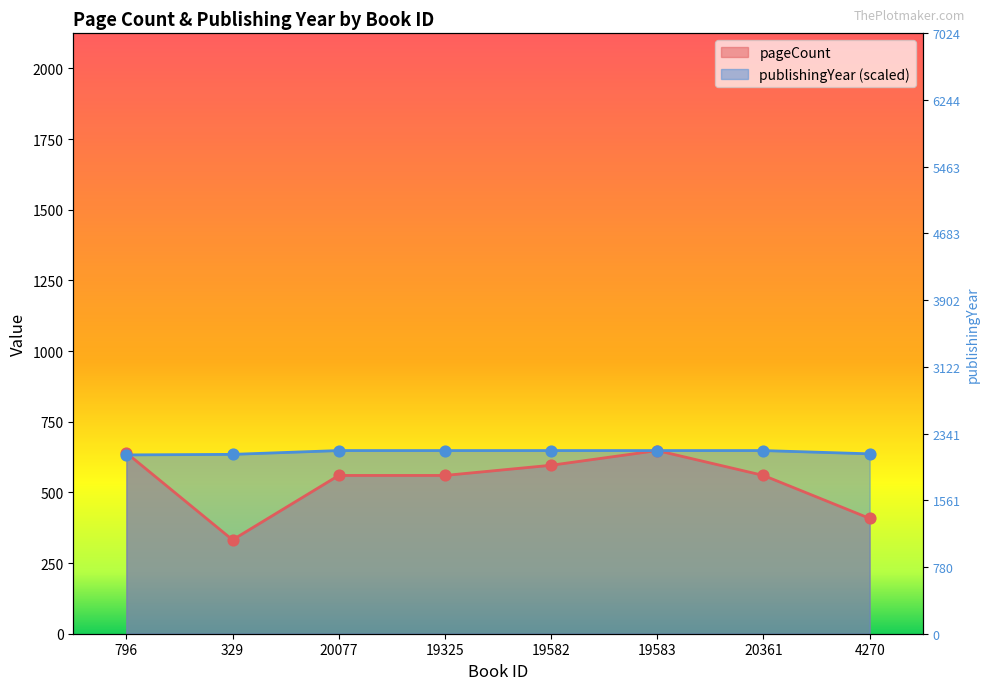

At which category is the sum across all series the highest?

19583